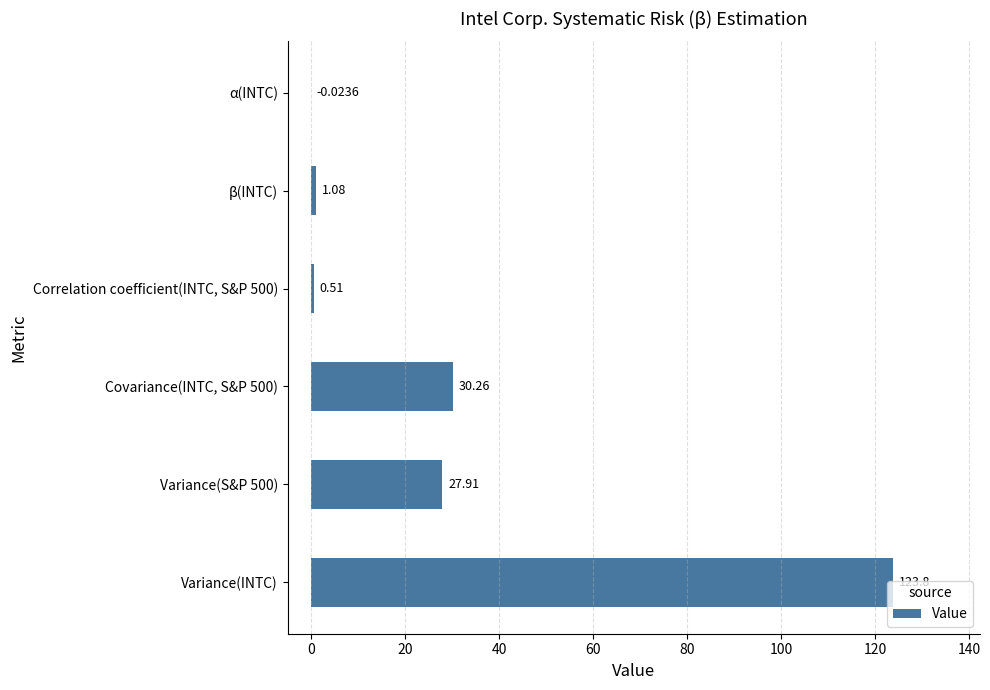

What is the sum of all values?

183.5